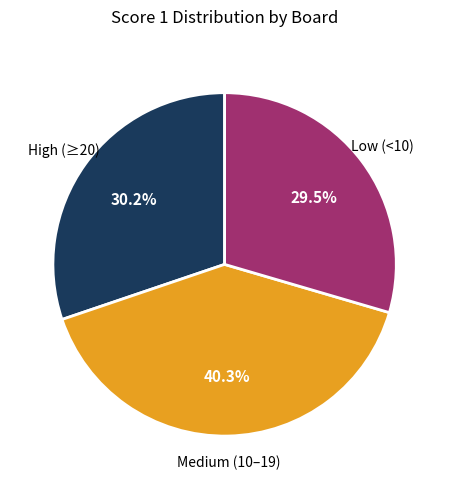

Is there any slice that represents more than half of the pie?

No